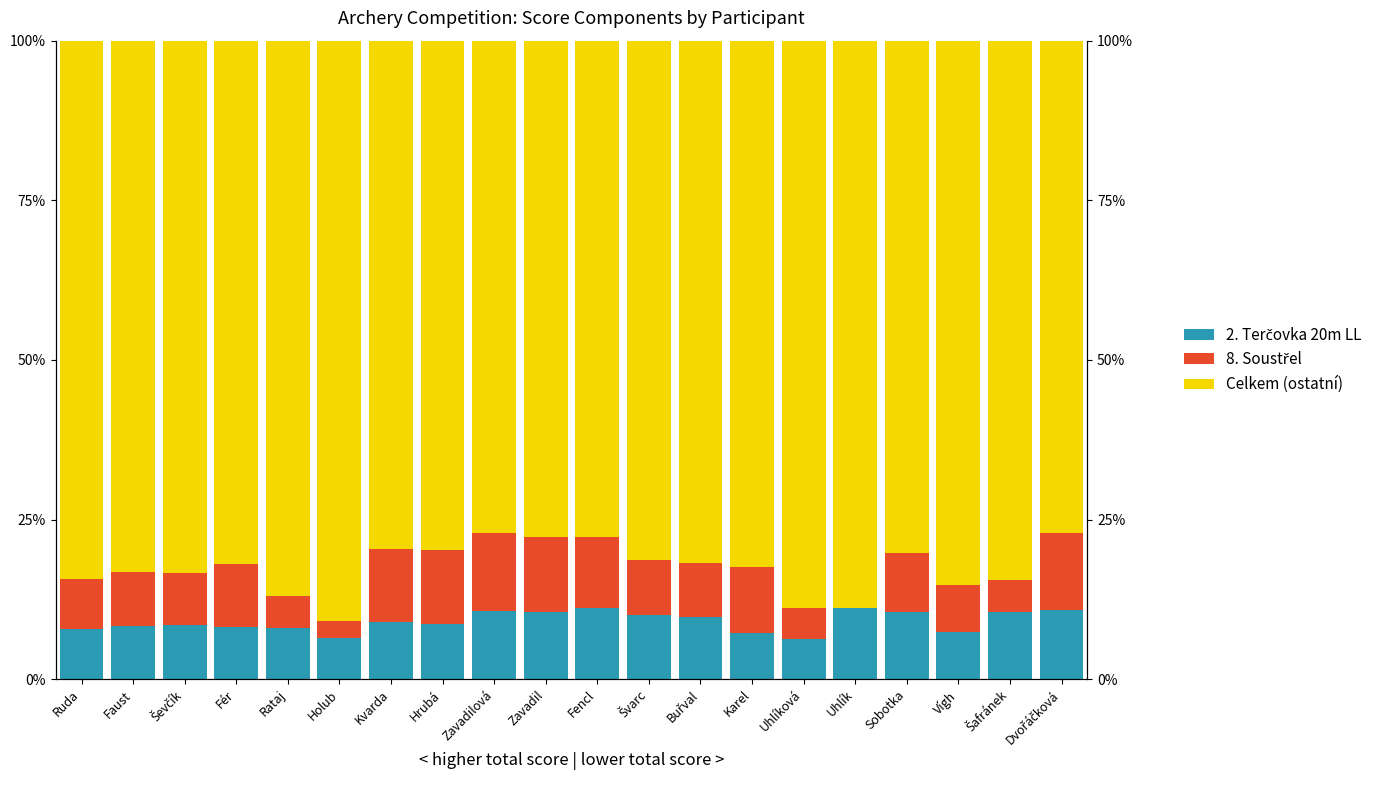

The 8. Soustřel series shows 5.1 at Rataj. True or false?

True